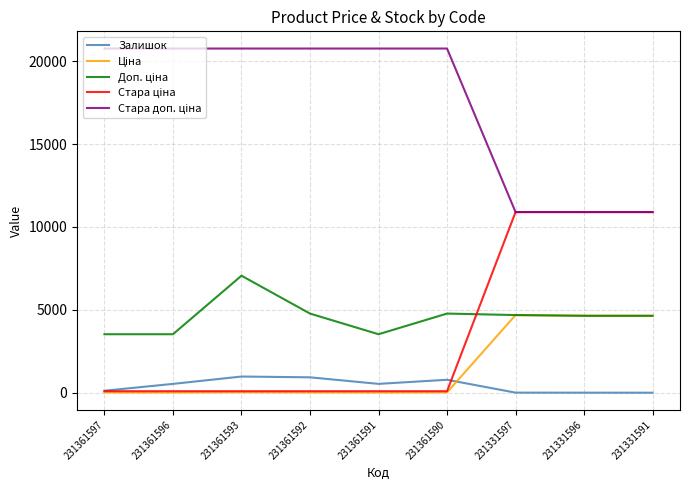

Is it true that Залишок equals 930.0 at 231361592?

True